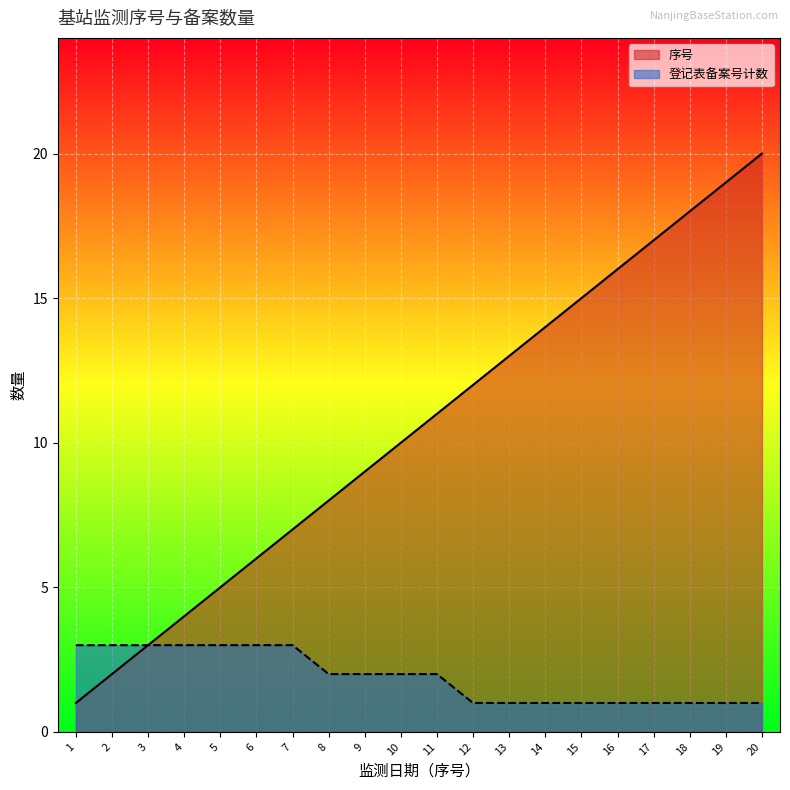

Between 18 and 11, which is larger?

18